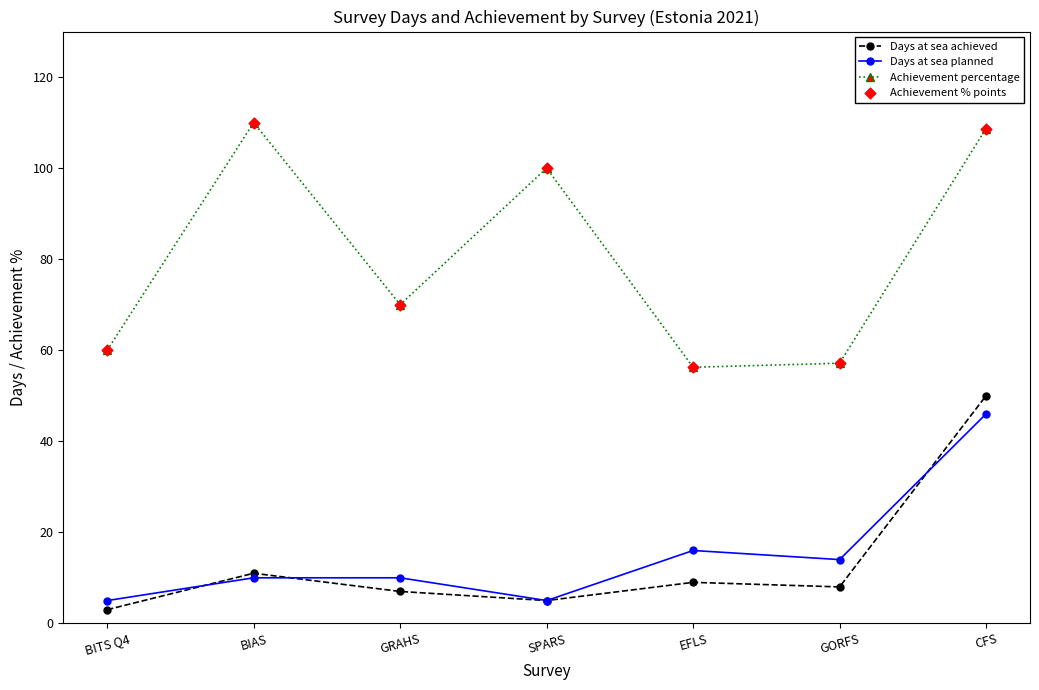

What is the total value across all series at SPARS?

110.0